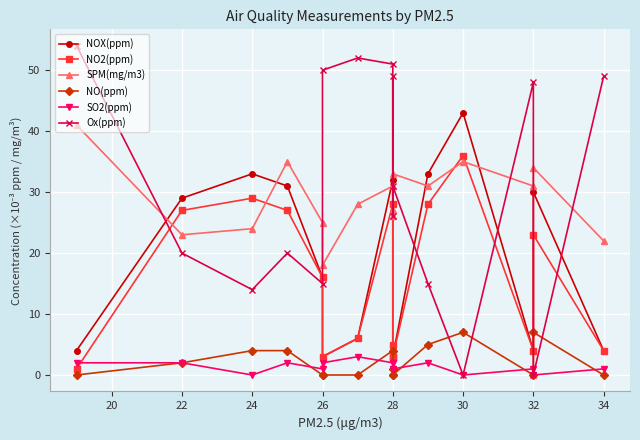

How many lines are shown in the chart?

6